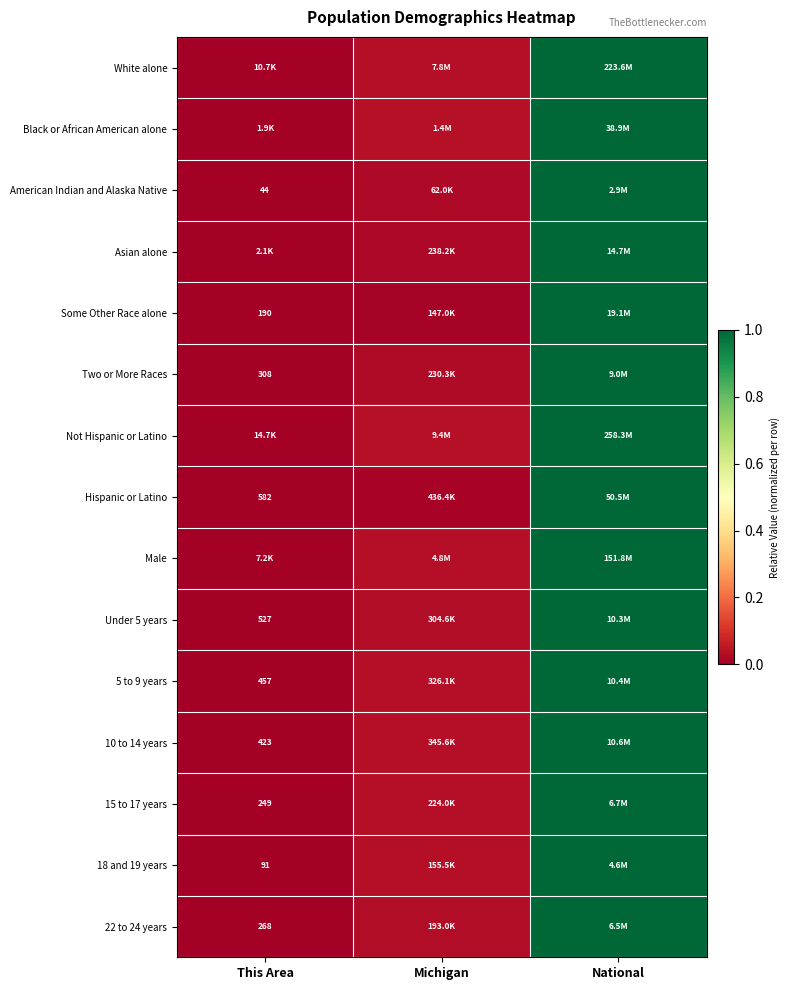

At which label does Asian alone reach its minimum?

This Area